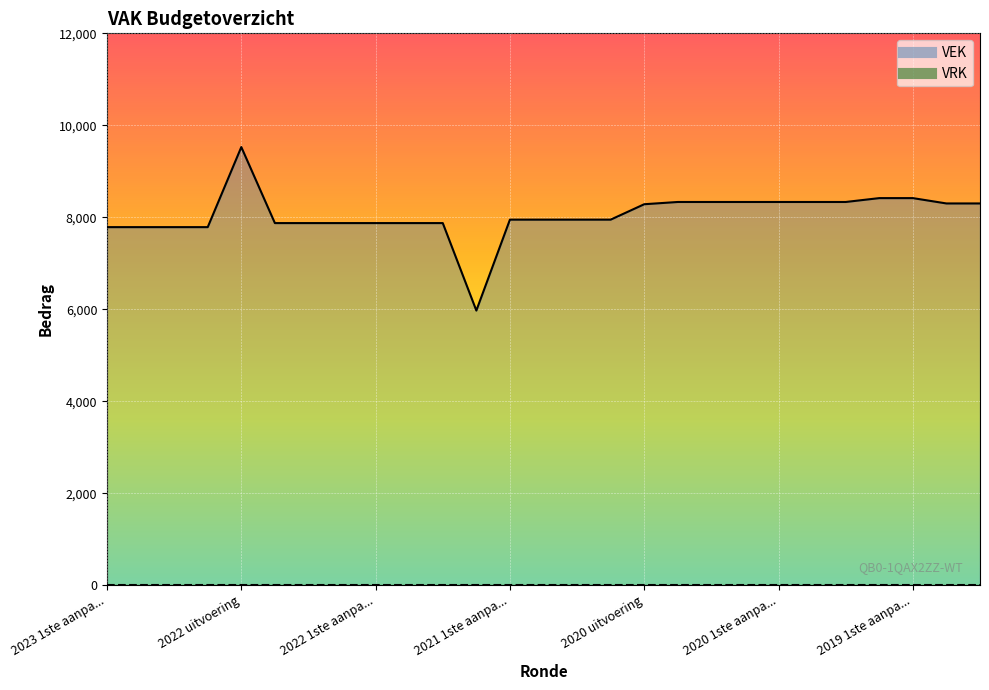

Rank the categories by value from lowest to highest.

2021 uitvoering, 2023 1ste aanpassing goedgekeurd, 2023 1ste aanpassing ontwerp, 2023 Opmaak goedgekeurd, 2023 Opmaak ontwerp, 2022 2de aanpassing goedgekeurd, 2022 2de aanpassing ontwerp, 2022 1ste aanpassing goedgekeurd, 2022 1ste aanpassing ontwerp, 2022 Opmaak goedgekeurd, 2022 Opmaak ontwerp, 2021 1ste aanpassing goedgekeurd, 2021 1ste aanpassing ontwerp, 2021 Opmaak goedgekeurd, 2021 Opmaak ontwerp, 2020 uitvoering, 2019 opmaak goedgekeurd, 2019 opmaak ontwerp, 2020 2de aanpassing goedgekeurd, 2020 2de aanpassing ontwerp, 2020 1ste aanpassing goedgekeurd, 2020 1ste aanpassing ontwerp, 2020 Opmaak goedgekeurd, 2020 Opmaak ontwerp, 2019 1ste aanpassing goedgekeurd, 2019 1ste aanpassing ontwerp, 2022 uitvoering